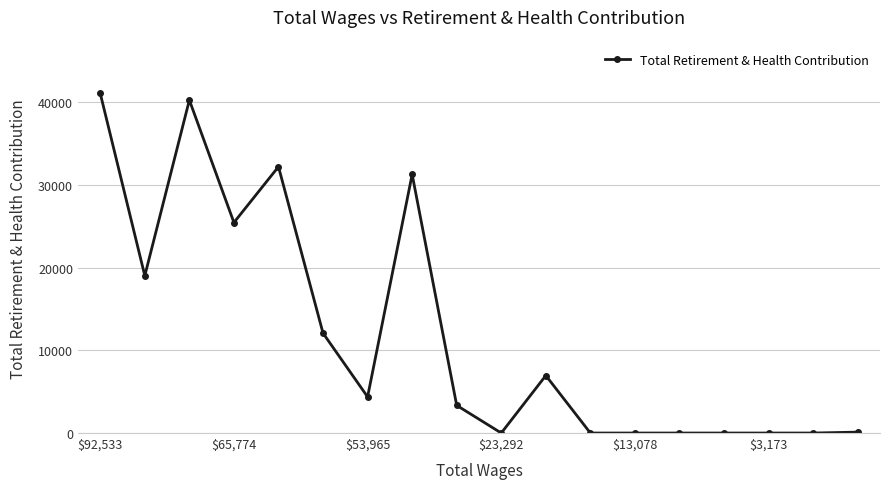

What is the average value?

12005